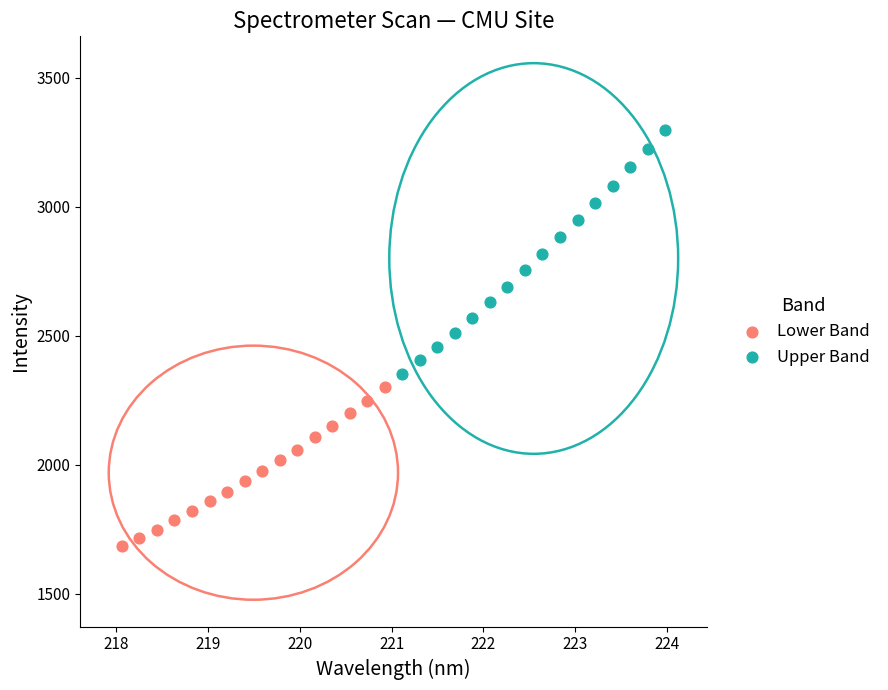

Which series contains the highest Y value?

Upper Band